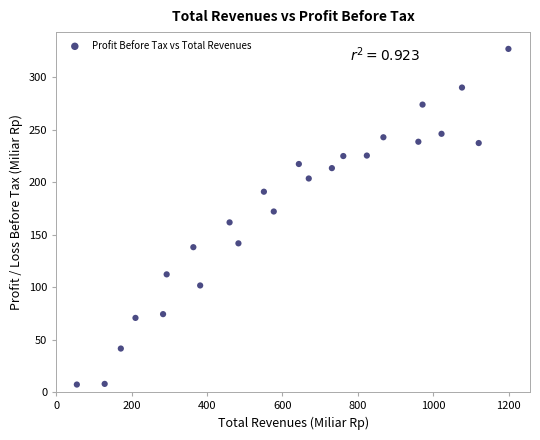

What is the range of X values (max minus min)?

1145.2